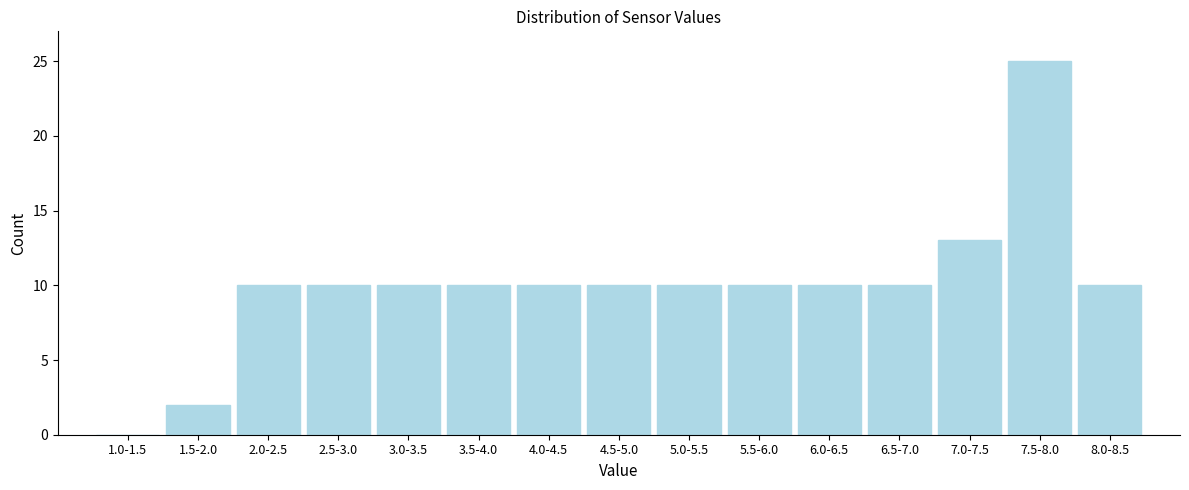

Reading left to right, transcribe all the data shown in this chart.

1.0-1.5=0	1.5-2.0=2	2.0-2.5=10	2.5-3.0=10	3.0-3.5=10	3.5-4.0=10	4.0-4.5=10	4.5-5.0=10	5.0-5.5=10	5.5-6.0=10	6.0-6.5=10	6.5-7.0=10	7.0-7.5=13	7.5-8.0=25	8.0-8.5=10